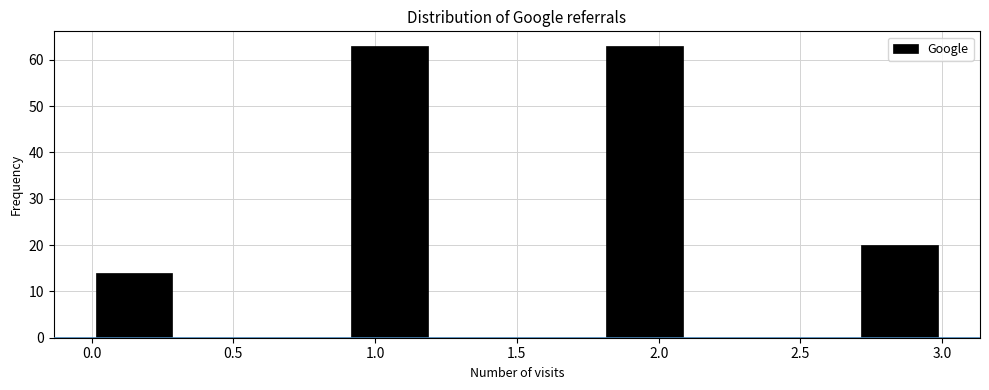

Reading left to right, list every bar in this chart as the range it spans on the x-axis followed by its height. The values are not printed on the chart, so give them approximately, as read against the axis.

0.0 to 0.3: 14
0.3 to 0.6: 0
0.6 to 0.9: 0
0.9 to 1.2: 63
1.2 to 1.5: 0
1.5 to 1.8: 0
1.8 to 2.1: 63
2.1 to 2.4: 0
2.4 to 2.7: 0
2.7 to 3.0: 20